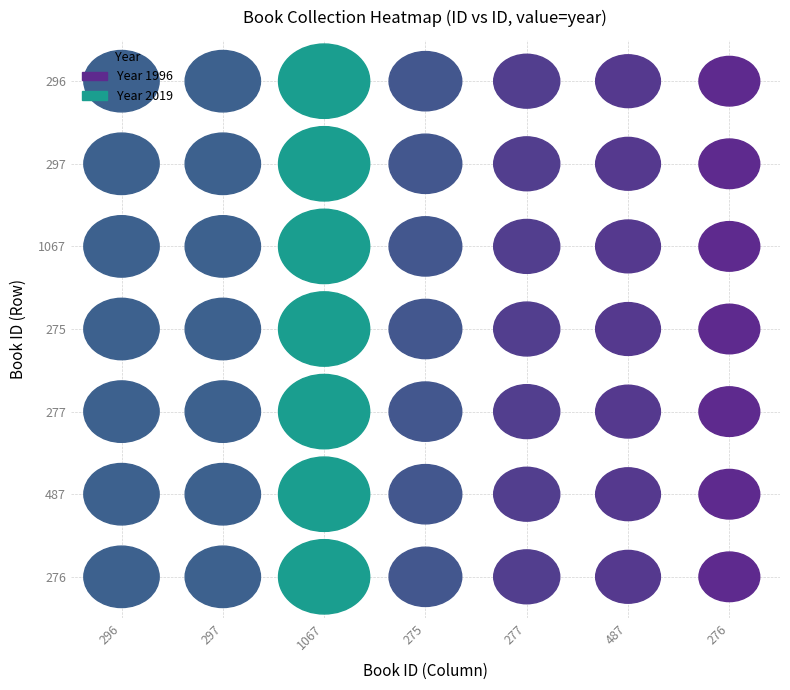

Reading right to left, list all the values displayed in this chart.

296: 6=1996	5=1999	4=2000	3=2005	2=2019	1=2007	0=2007
297: 6=1996	5=1999	4=2000	3=2005	2=2019	1=2007	0=2007
1067: 6=1996	5=1999	4=2000	3=2005	2=2019	1=2007	0=2007
275: 6=1996	5=1999	4=2000	3=2005	2=2019	1=2007	0=2007
277: 6=1996	5=1999	4=2000	3=2005	2=2019	1=2007	0=2007
487: 6=1996	5=1999	4=2000	3=2005	2=2019	1=2007	0=2007
276: 6=1996	5=1999	4=2000	3=2005	2=2019	1=2007	0=2007